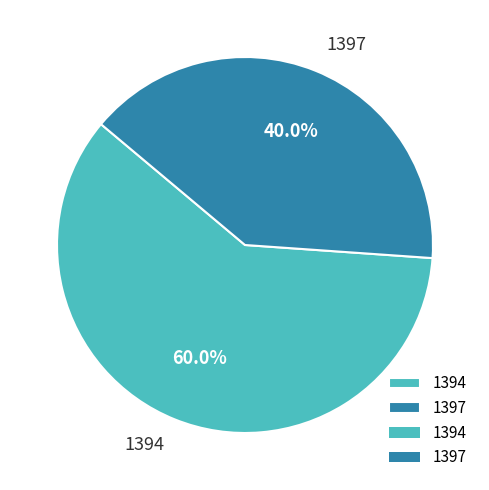

Which slice represents more than half of the pie?

1394